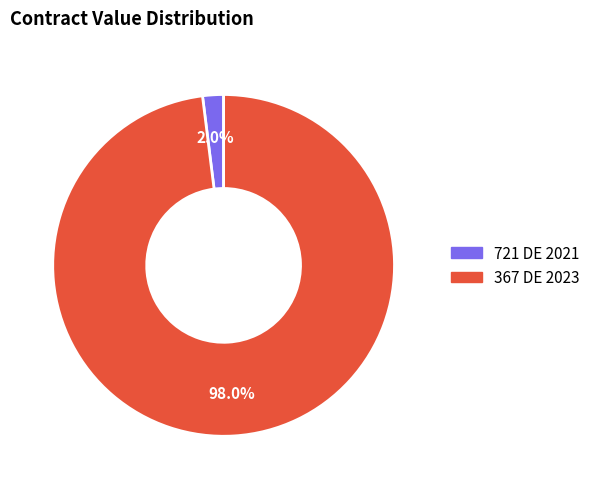

To the nearest percent, what is the difference between the 721 DE 2021 and 367 DE 2023 slice percentages?

96%